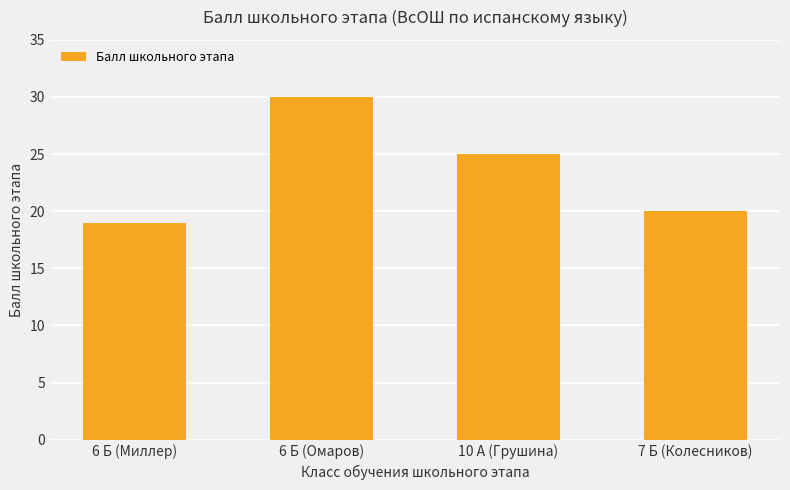

Reading left to right, list all the values displayed in this chart.

6 Б (Миллер)=19	6 Б (Омаров)=30	10 А (Грушина)=25	7 Б (Колесников)=20